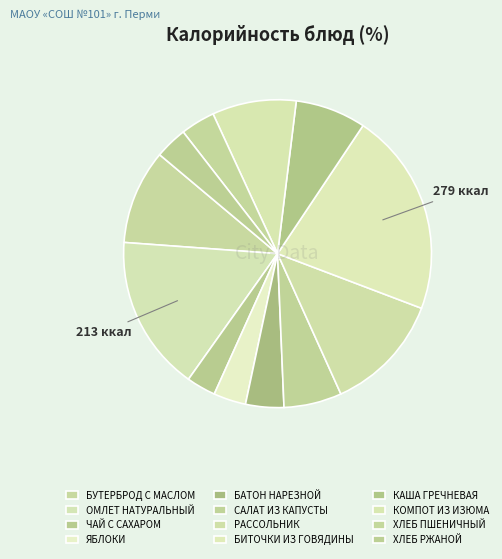

Does БАТОН НАРЕЗНОЙ account for over 50% of the chart?

No